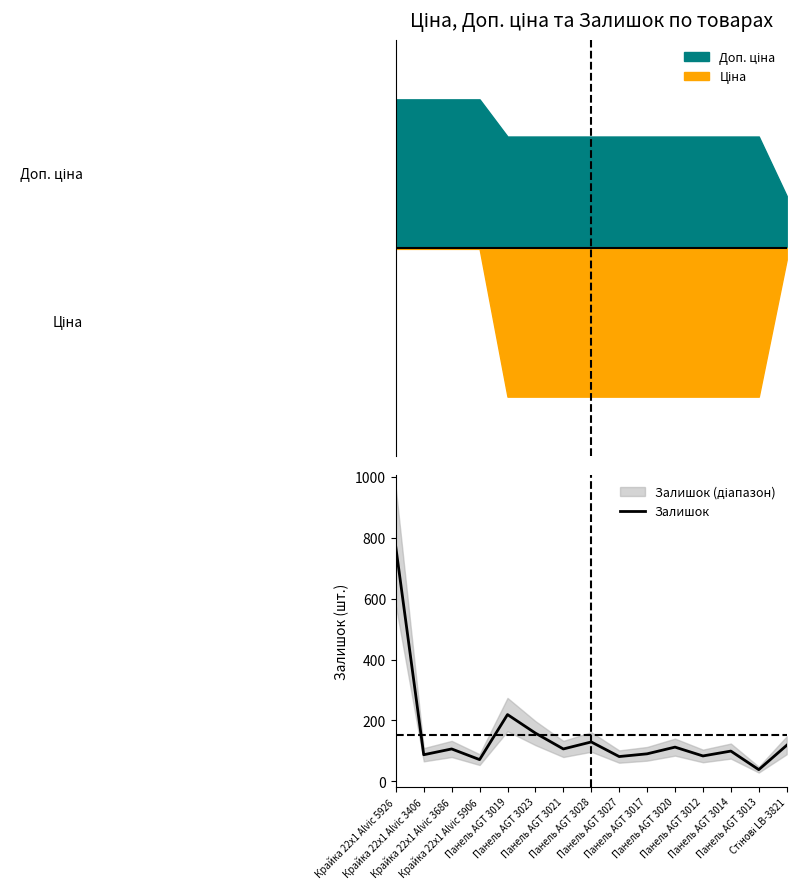

What is the label of the 1st point from the right?

Стінові LB-3821